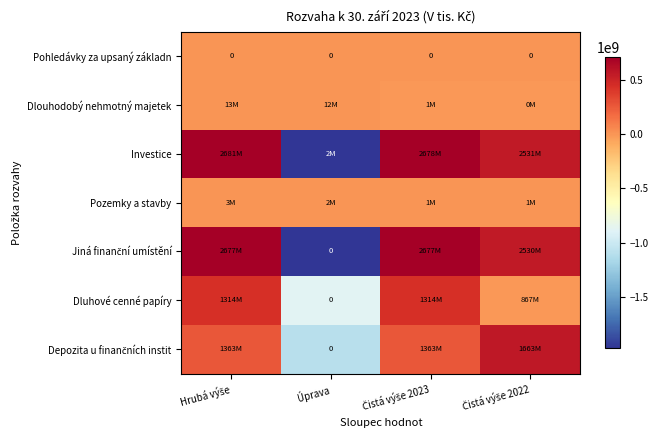

At which category is the sum across all series the highest?

Hrubá výše